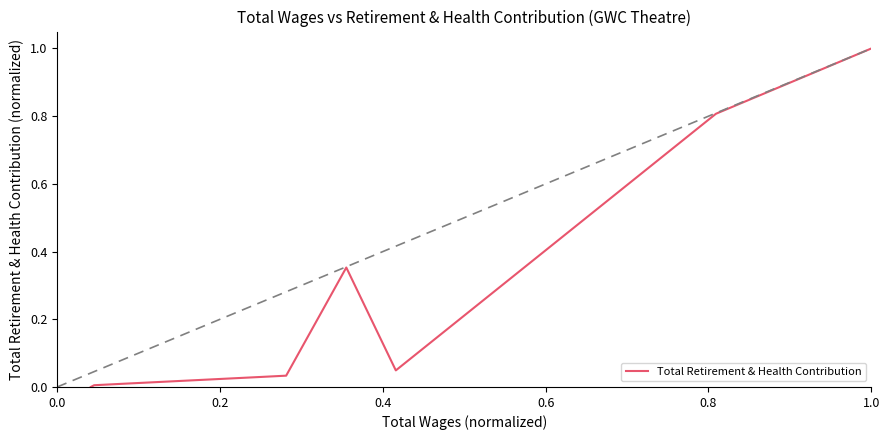

How many lines are shown in the chart?

1